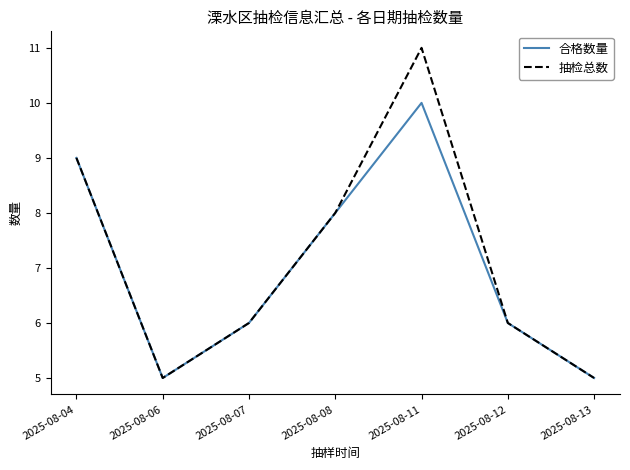

Is the value of 抽检总数 at 2025-08-06 greater than the value of 合格数量 at 2025-08-04?

No